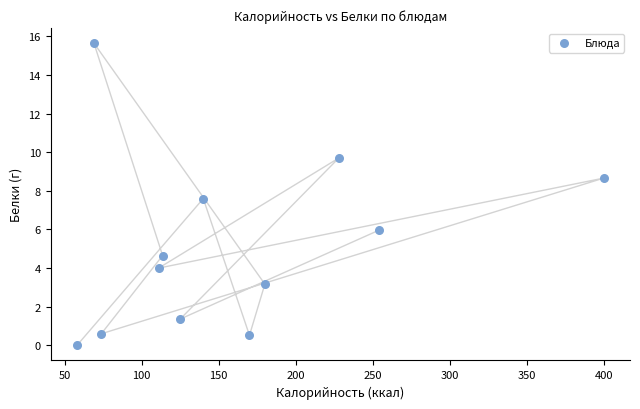

What is the range of X values (max minus min)?

342.0